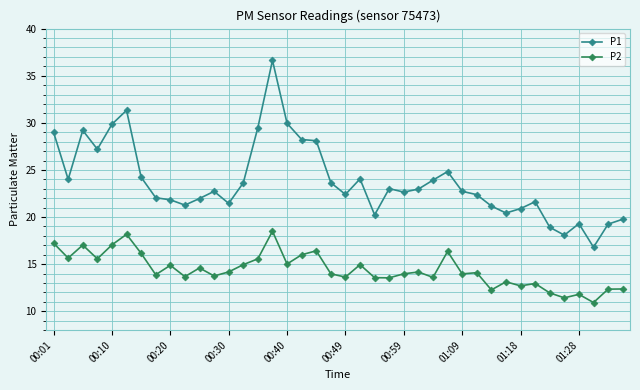

What is the maximum value for P2?

18.5